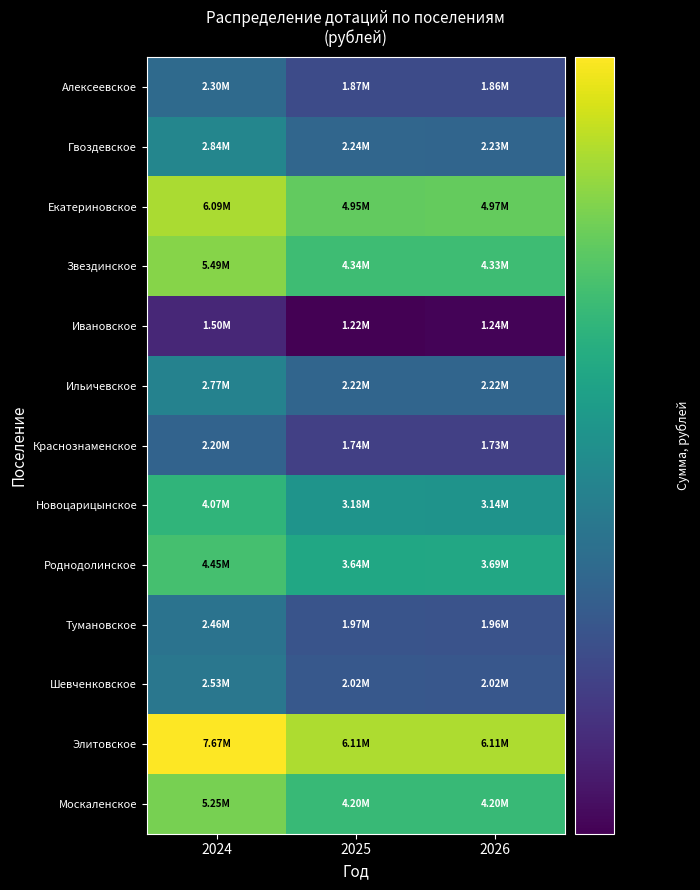

Which series has the largest total across all categories?

Элитовское